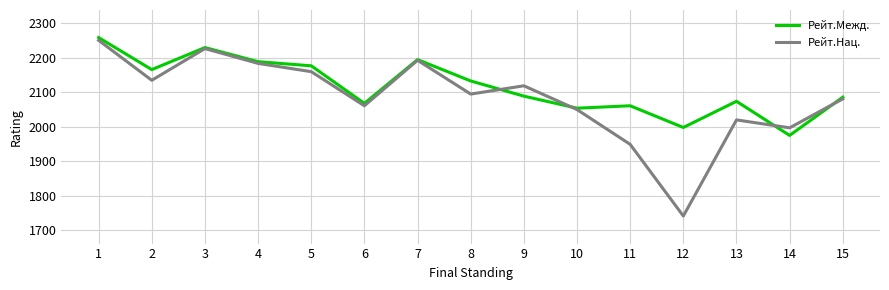

List the labels in order of Рейт.Нац. value, smallest first.

12, 11, 14, 13, 10, 6, 15, 8, 9, 2, 5, 4, 7, 3, 1